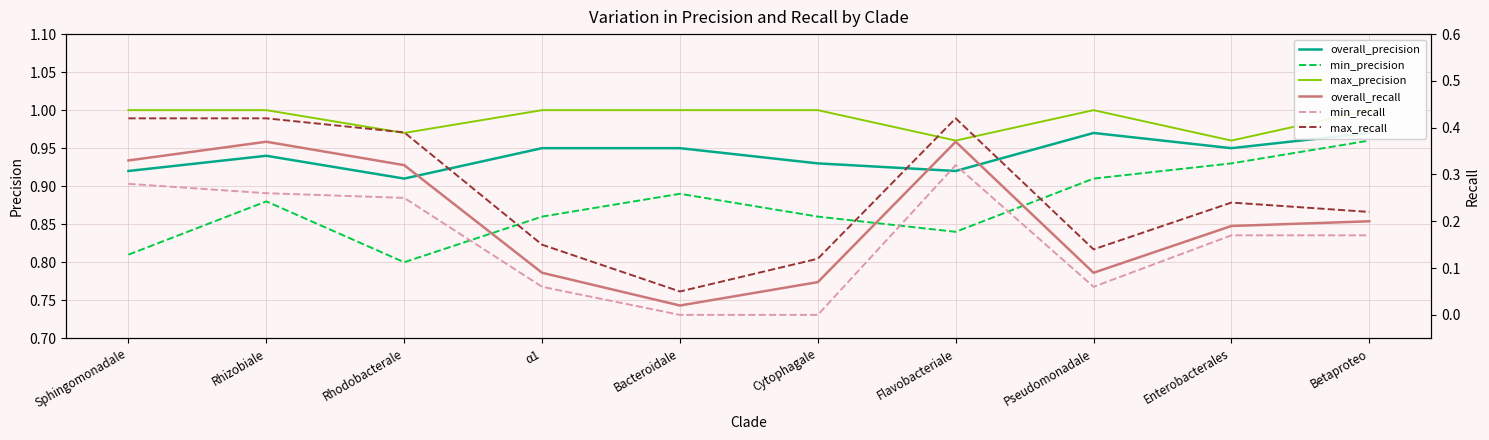

Rank the categories by max_precision value from lowest to highest.

Flavobacteriale, Enterobacterales, Rhodobacterale, Sphingomonadale, Rhizobiale, α1, Bacteroidale, Cytophagale, Pseudomonadale, Betaproteo